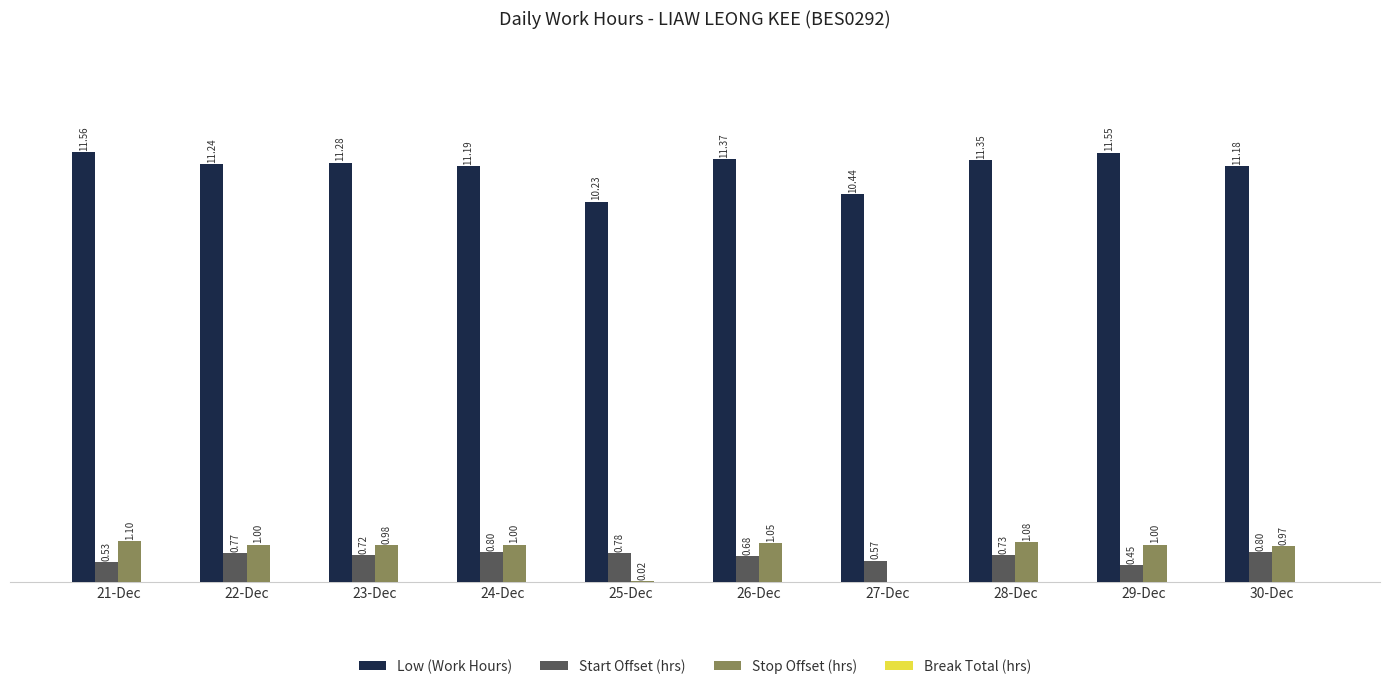

Which series changed the most between 22-Dec and 29-Dec?

Start Offset (hrs)